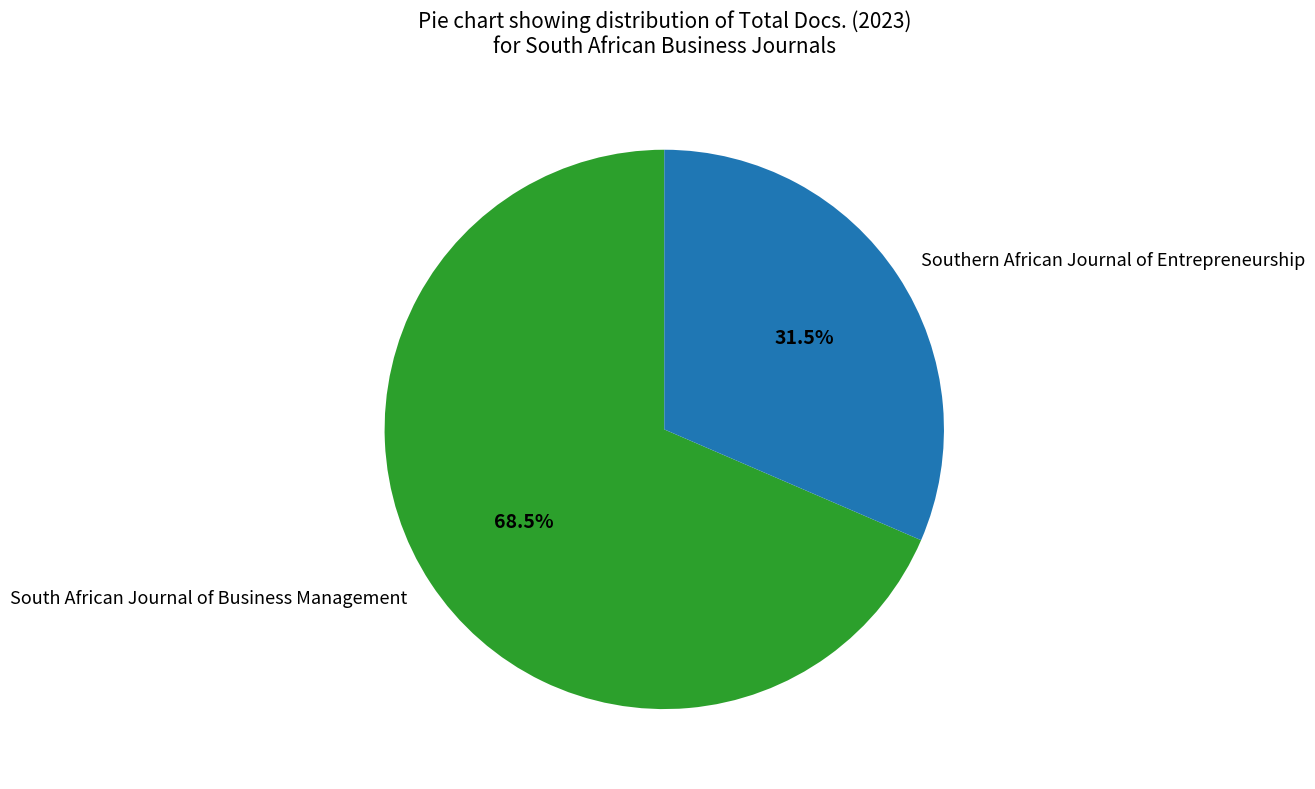

Rank the categories by value from lowest to highest.

Southern African Journal of Entrepreneurship, South African Journal of Business Management